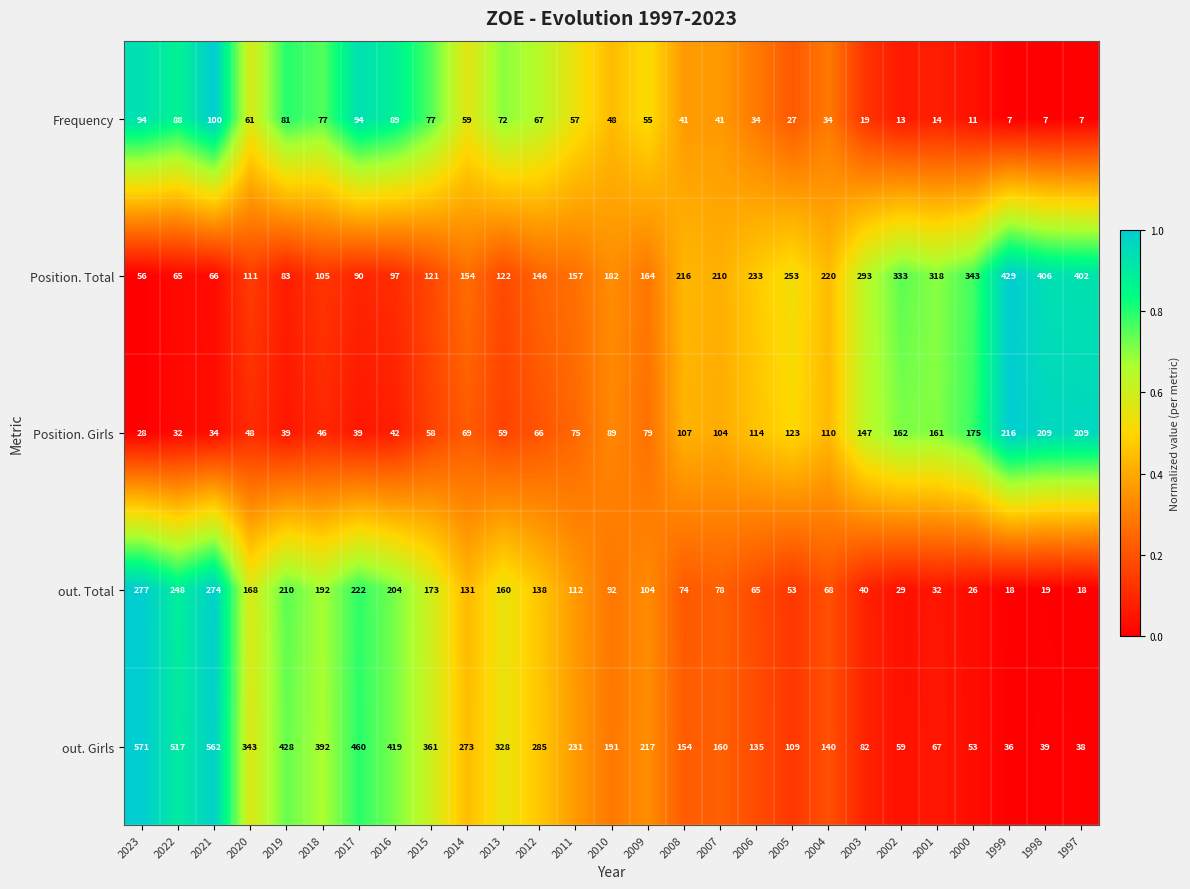

Which series has the widest spread of values?

out. Girls